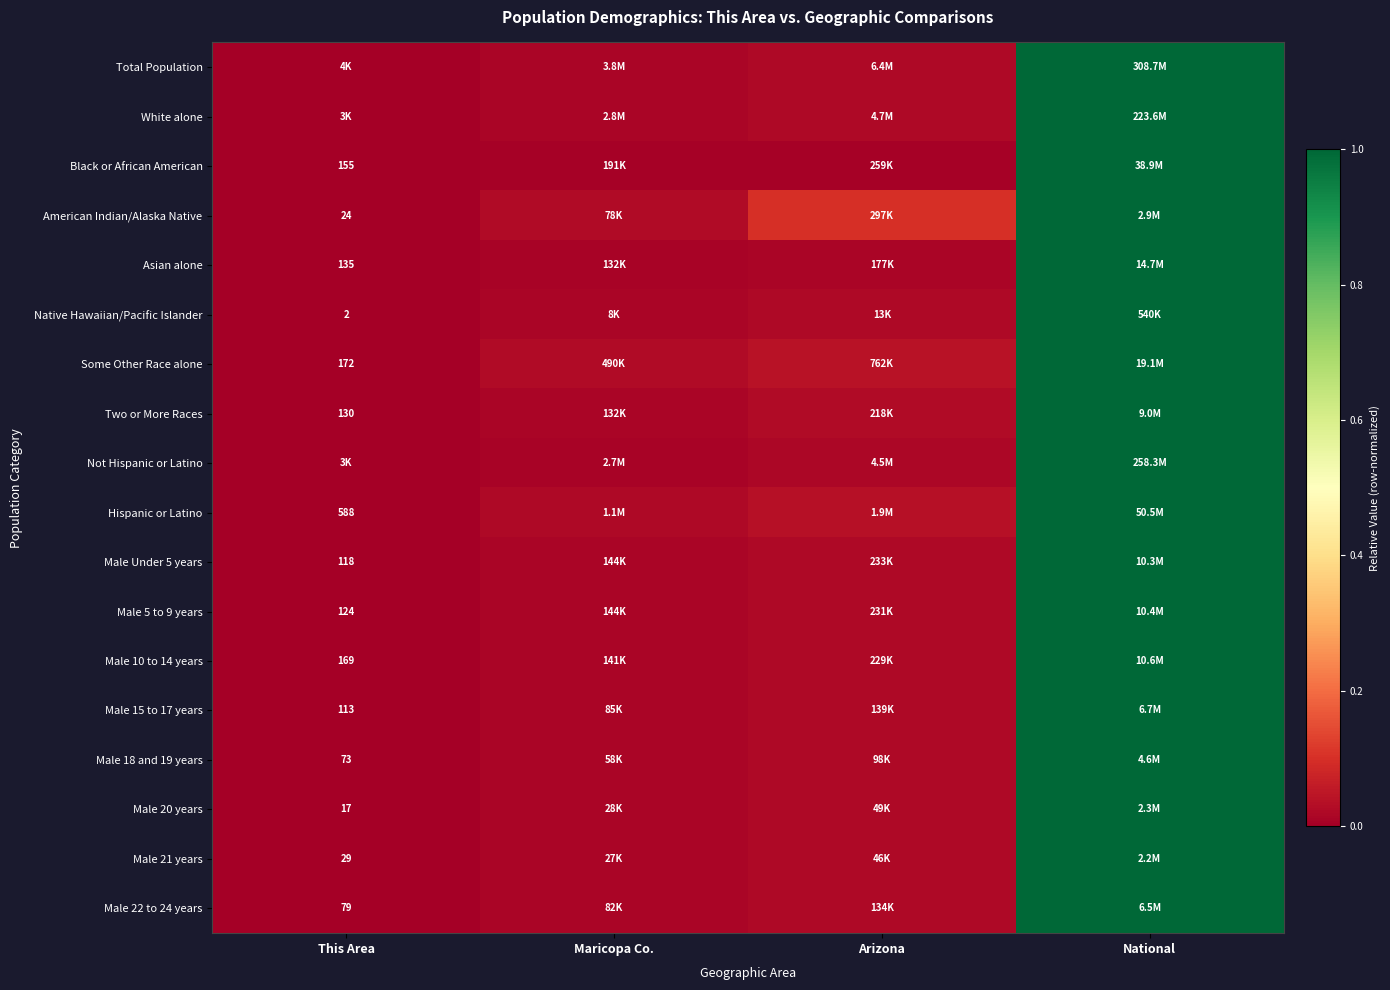

What is the difference between the maximum and minimum values in the Male 18 and 19 years series?

1.0